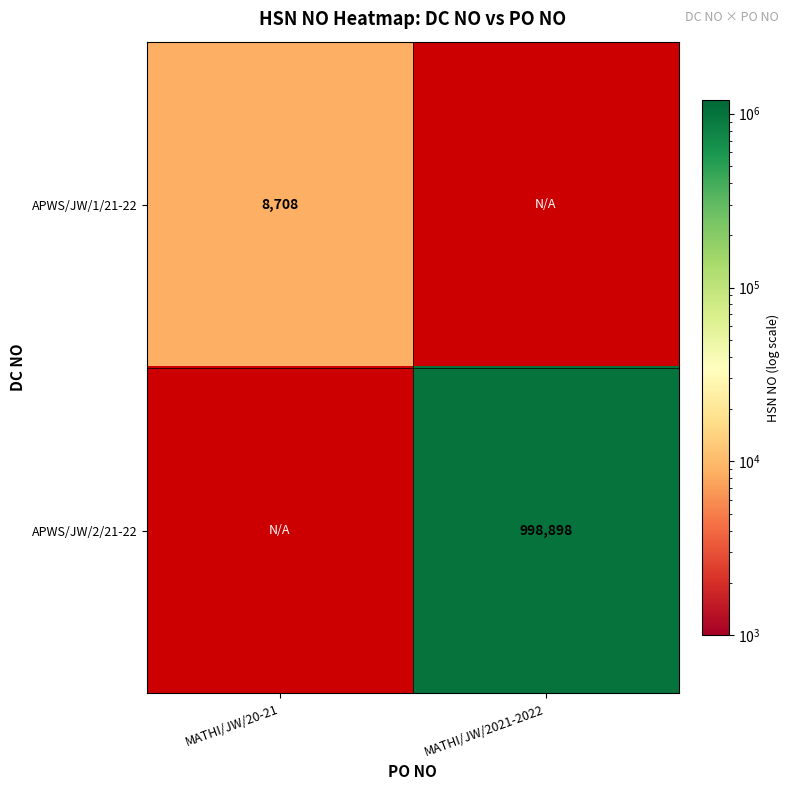

Is the value of APWS/JW/1/21-22 at MATHI/JW/20-21 greater than the value of APWS/JW/2/21-22 at MATHI/JW/2021-2022?

No